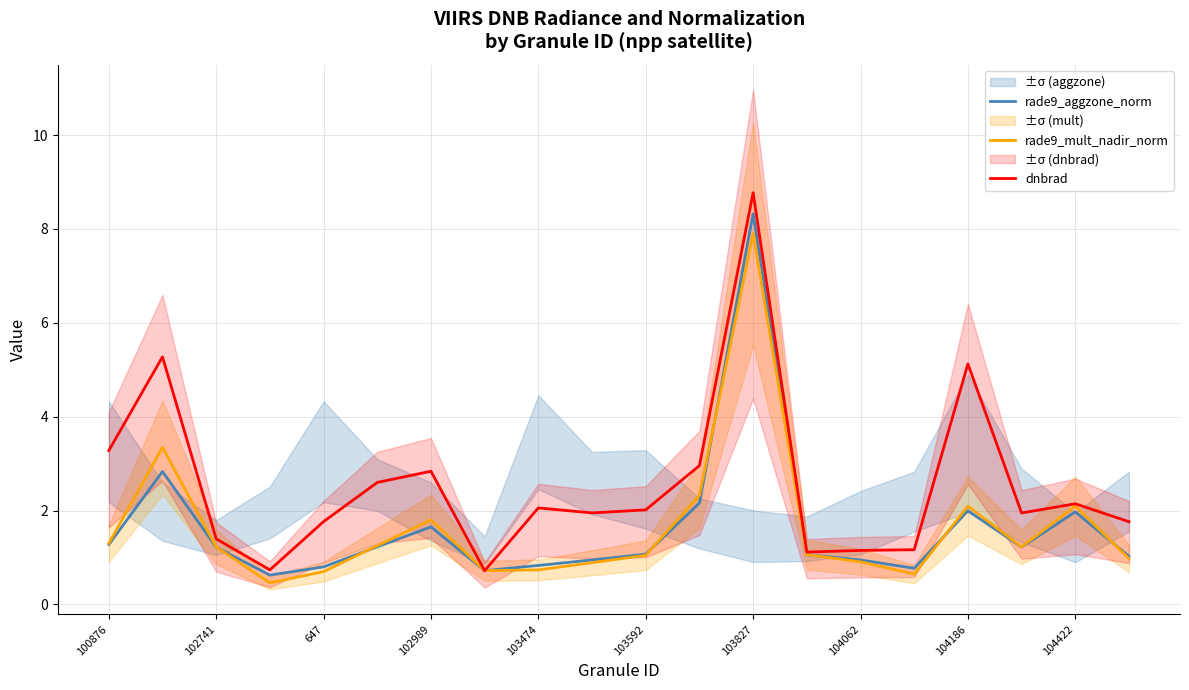

Rank the series by their maximum value, from highest to lowest.

dnbrad, rade9_aggzone_norm, rade9_mult_nadir_norm